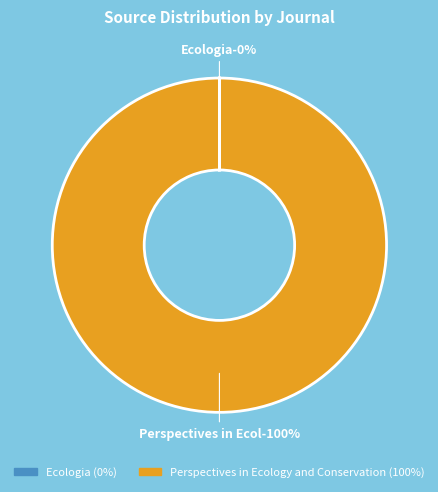

Is it true that Ecologia is 0% of the pie?

True